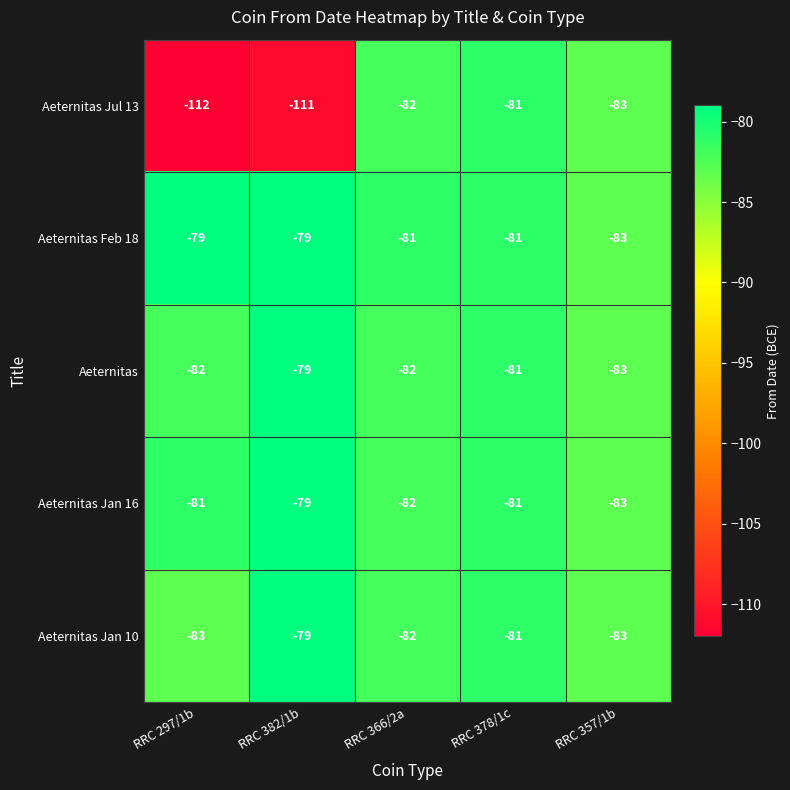

Which category has the highest value in the Aeternitas series?

RRC 382/1b